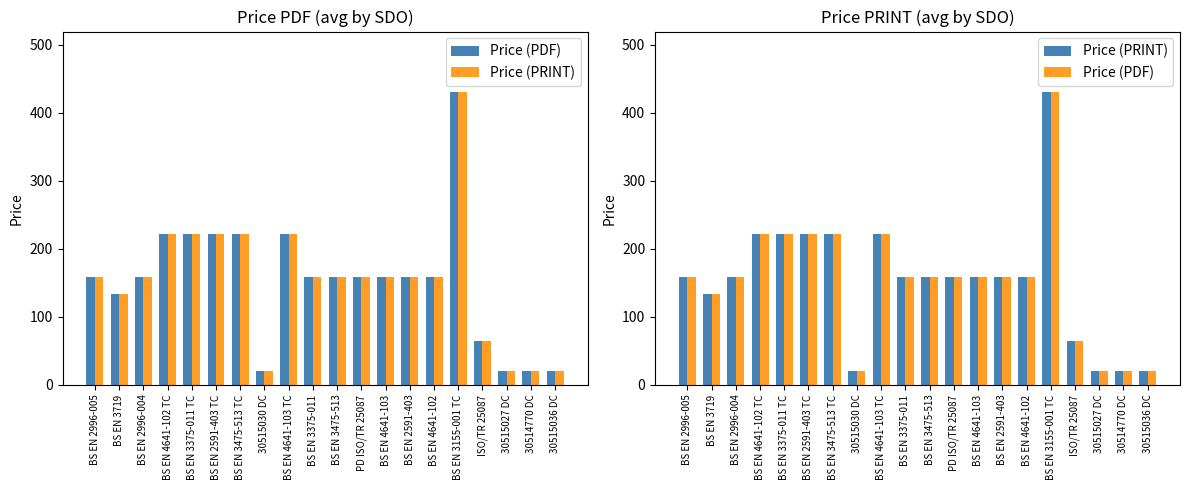

Which label corresponds to the largest value in the chart?

BS EN 3155-001 TC